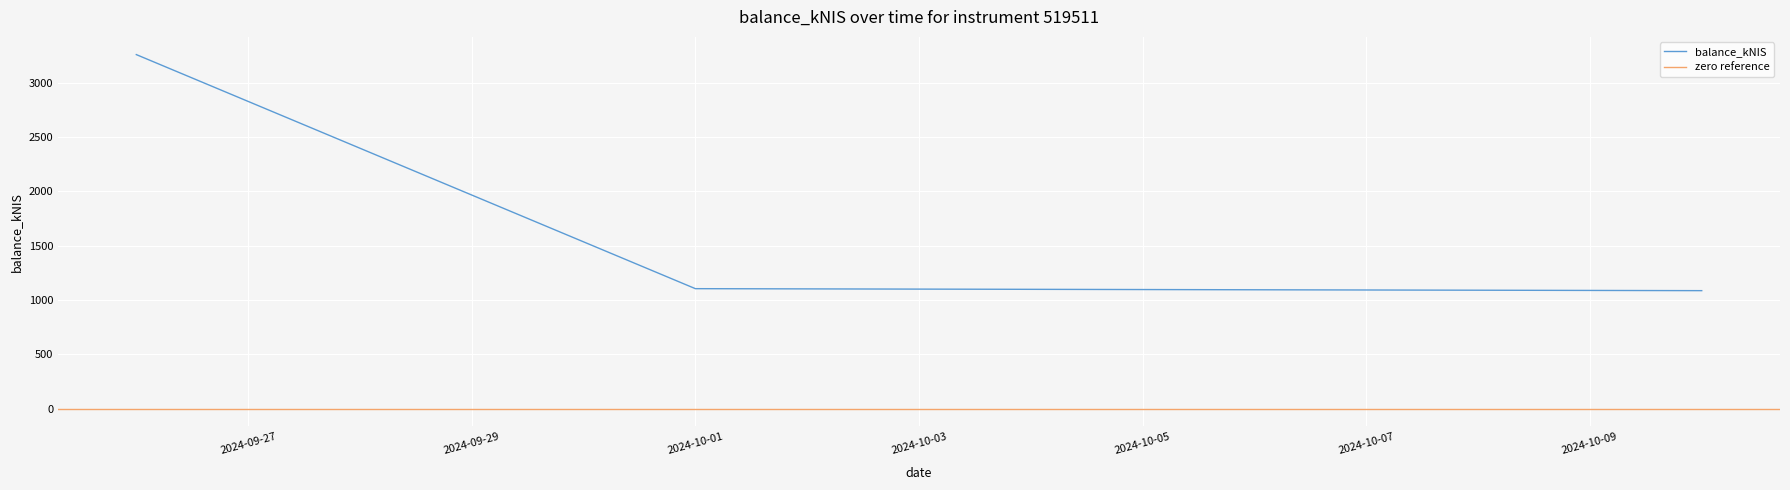

Rank the categories by value from lowest to highest.

2024-10-10, 2024-10-01, 2024-09-26